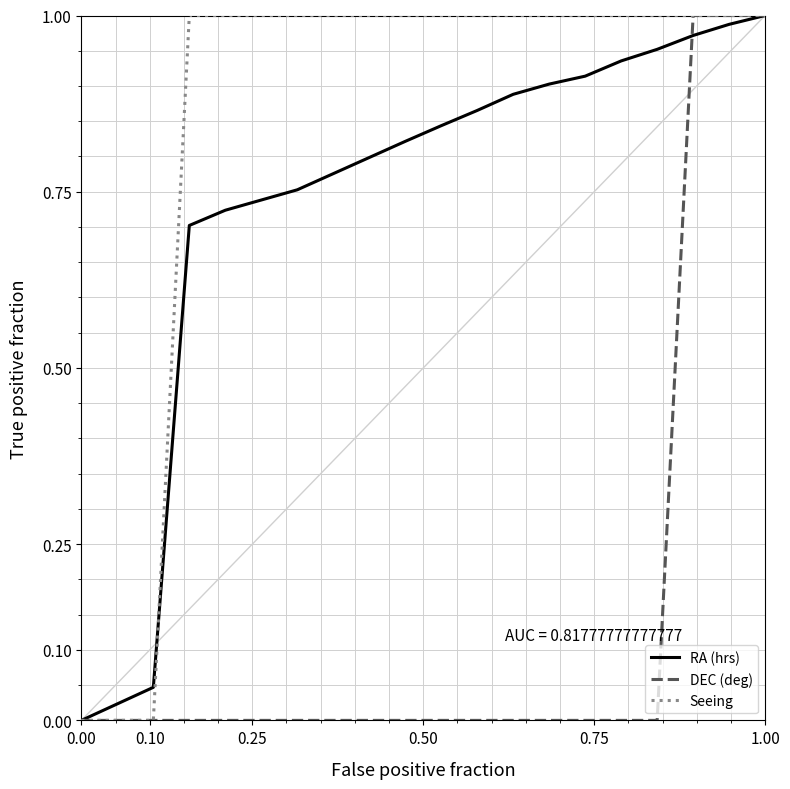

Rank the series by their average value, from lowest to highest.

DEC (deg), RA (hrs), Seeing